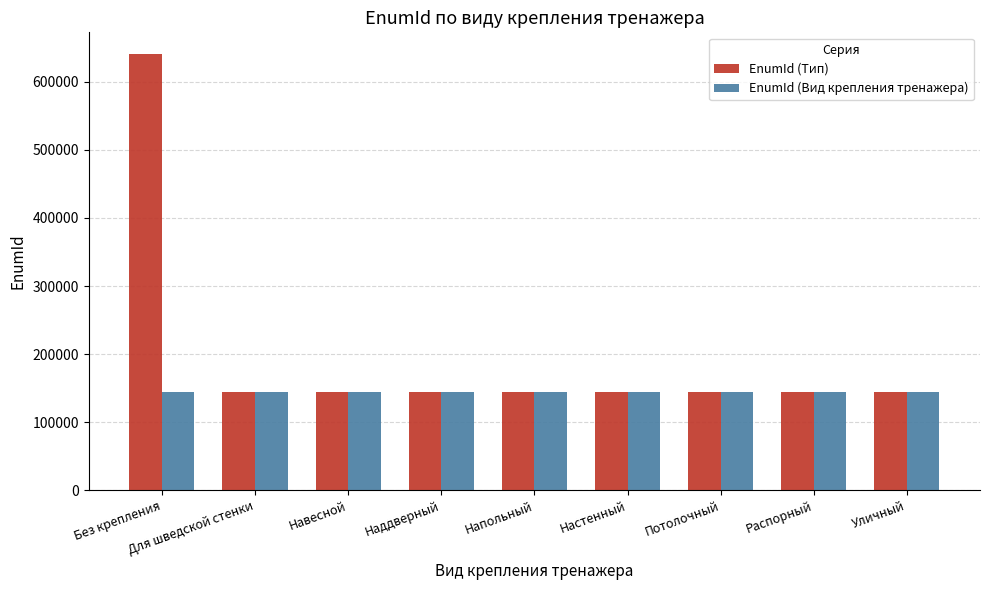

Count the number of categories in the chart.

9